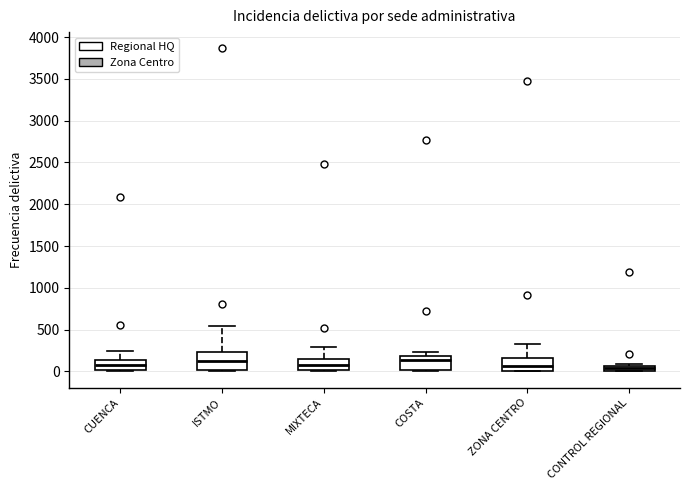

Where does the median line of the box for MIXTECA sit on the y-axis? The values are not printed on the chart, so give them approximately, as read against the axis.

50